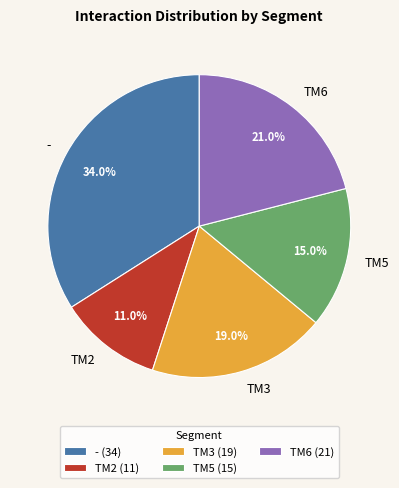

What percentage is the TM3 slice, to the nearest percent?

19%